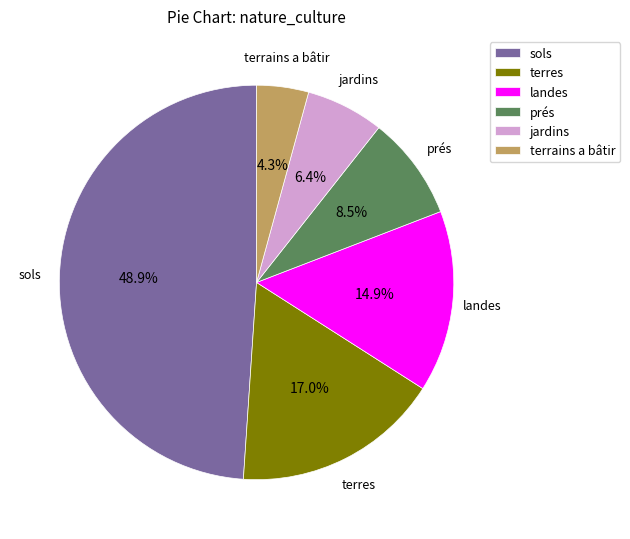

Count the number of slices in the pie.

6